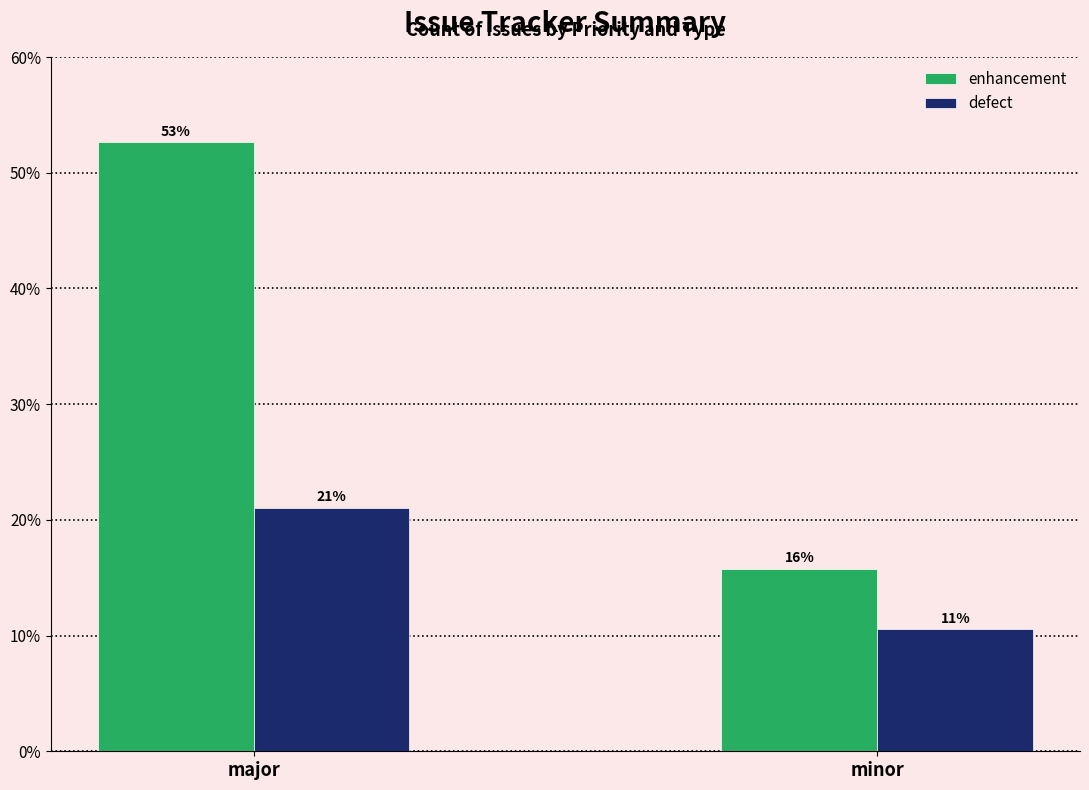

Reading right to left, what are all the values shown in this chart?

enhancement: 15.8	52.6
defect: 10.5	21.1